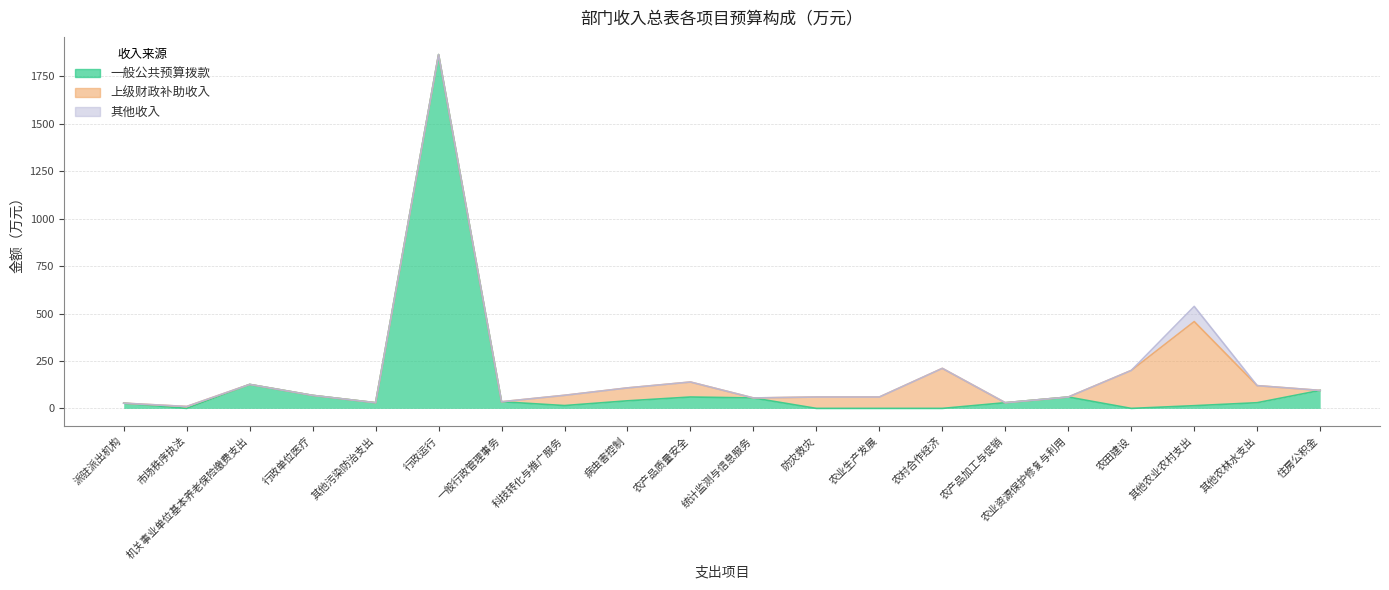

In 上级财政补助收入, how many points are higher than both neighbors (excluding endpoints)?

4